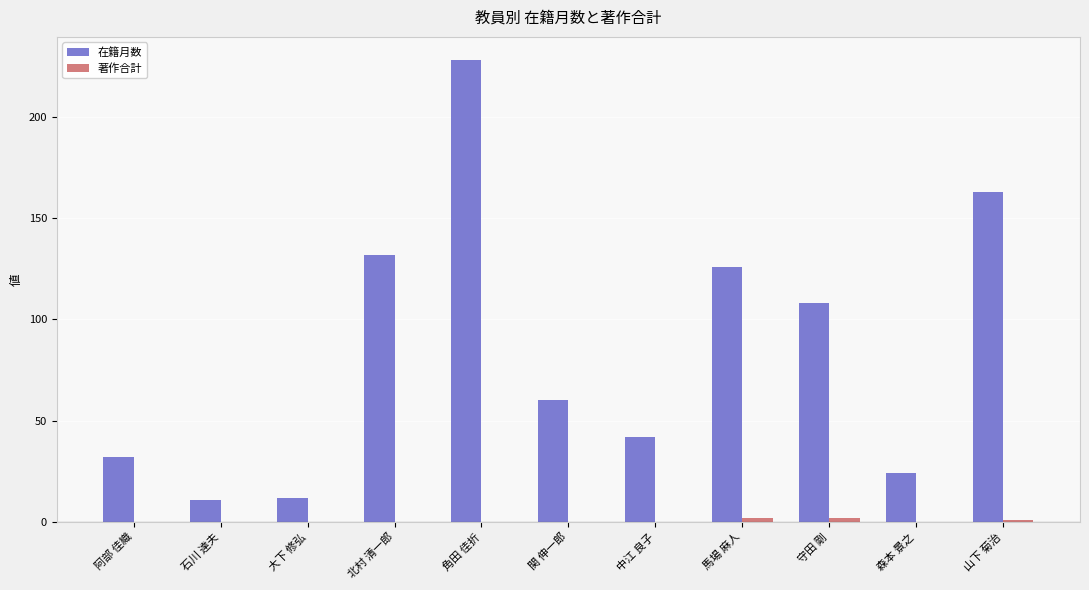

What is the maximum value shown in the chart?

228